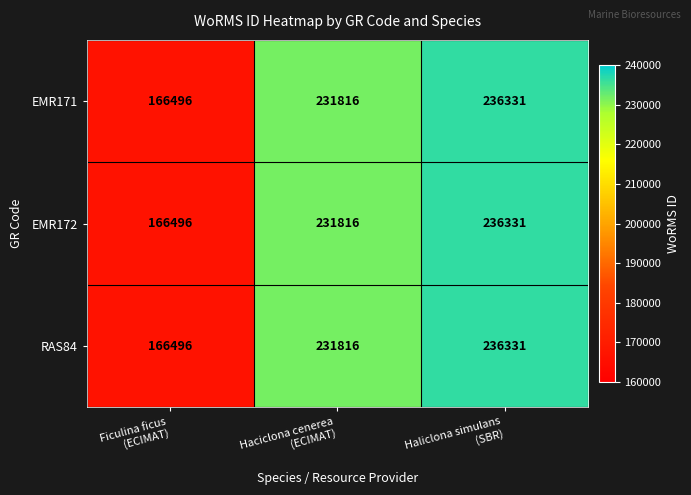

What is the minimum value for RAS84?

166496